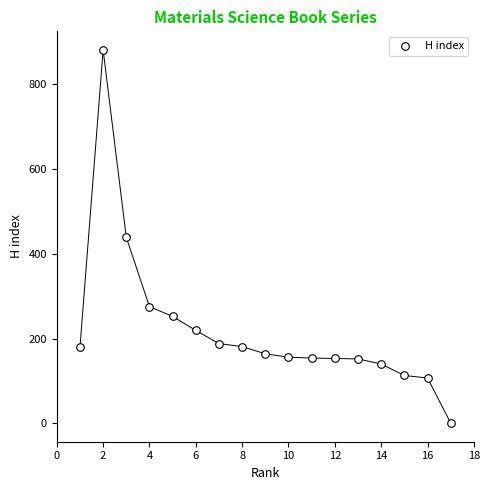

What is the range of X values (max minus min)?

16